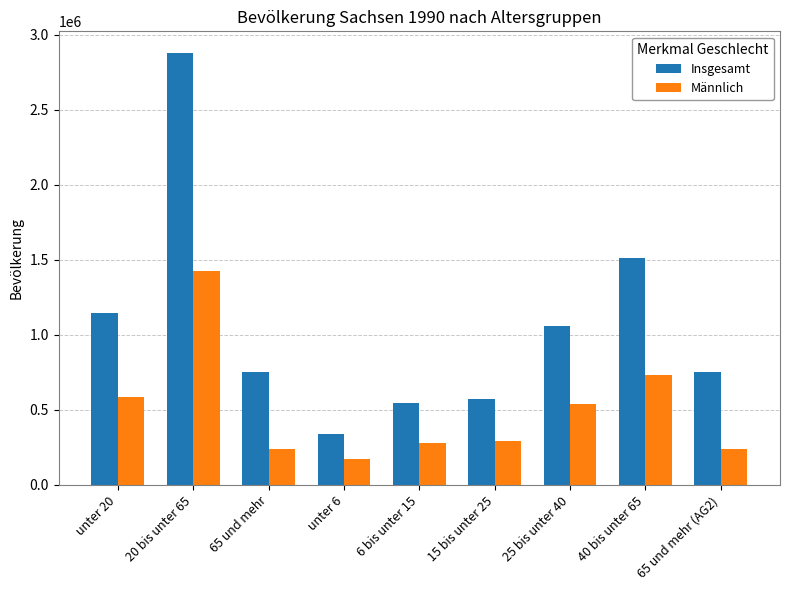

List the series in order of their overall mean, highest first.

Insgesamt, Männlich